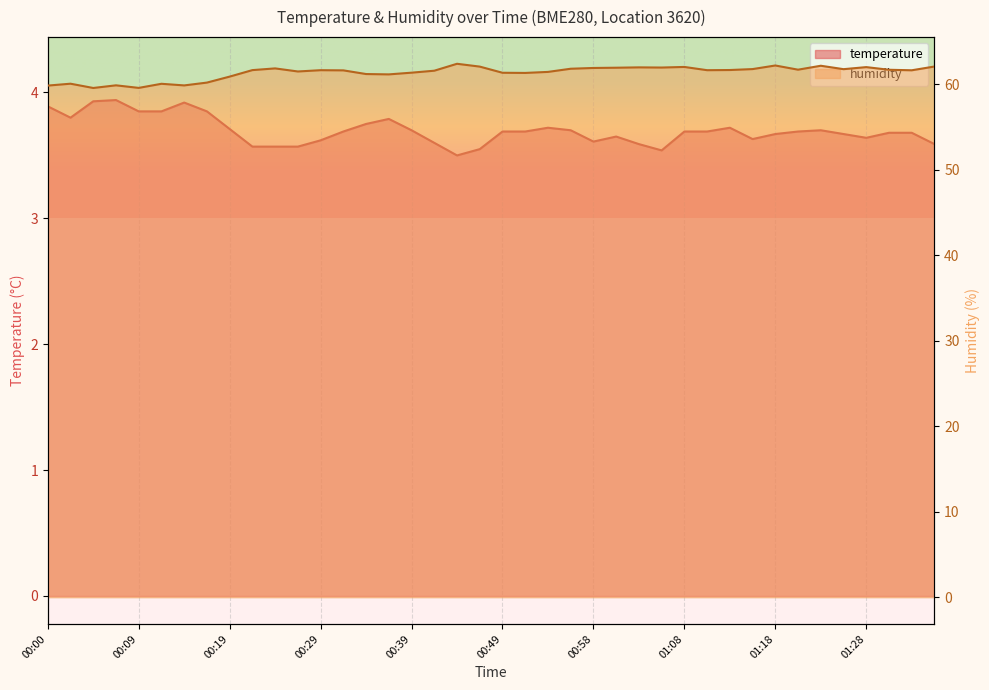

The value of temperature at 00:51 is 6.5. True or false?

False